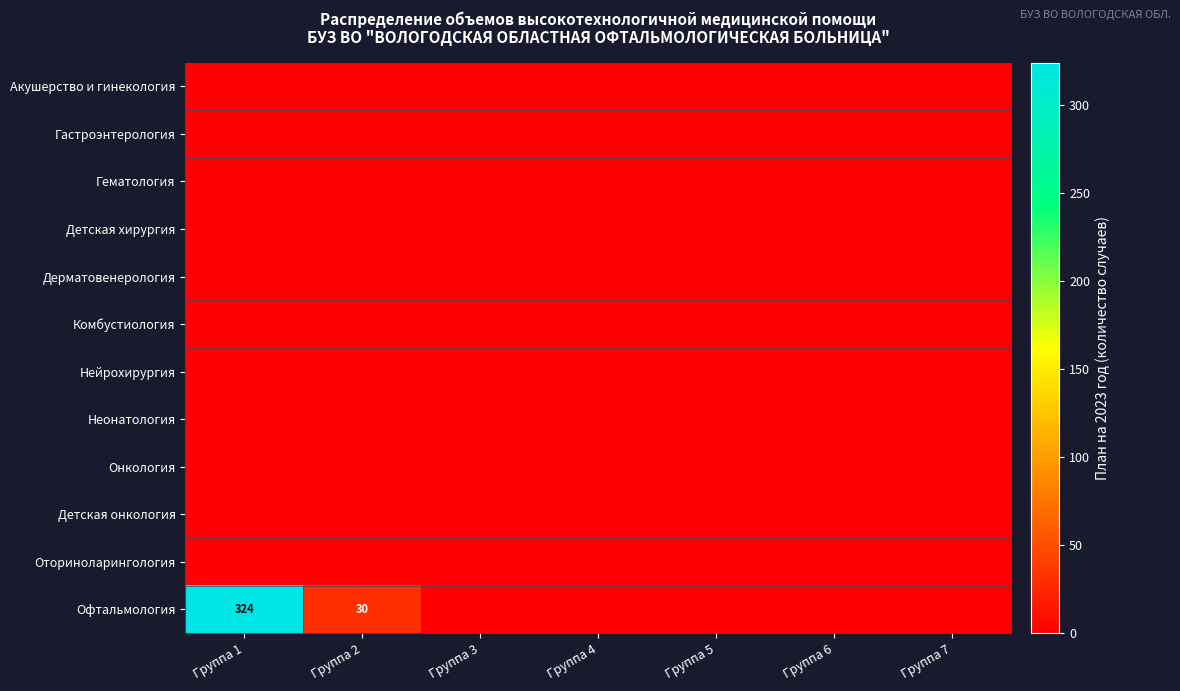

Which series has the largest total across all categories?

Офтальмология